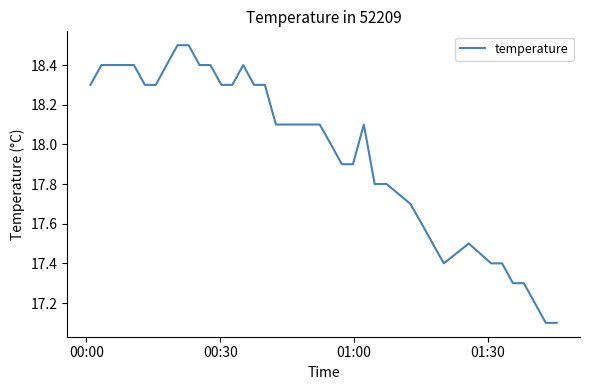

What is the greatest value displayed?

18.5